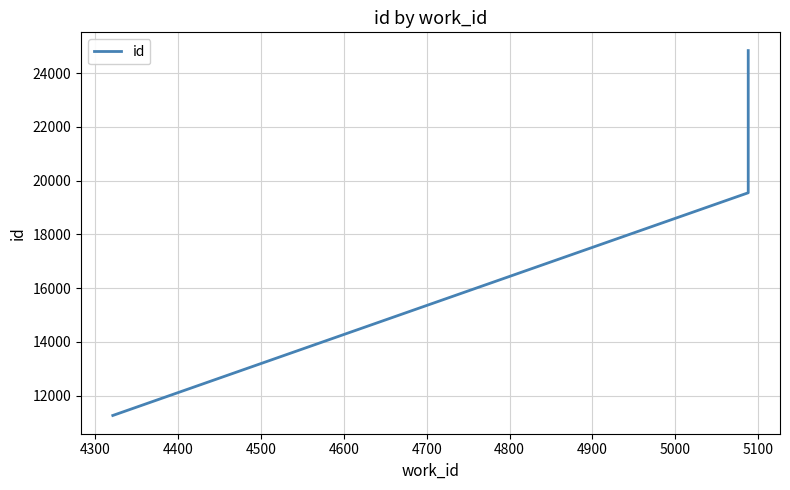

What is the value of the 1st point from the left?

11263